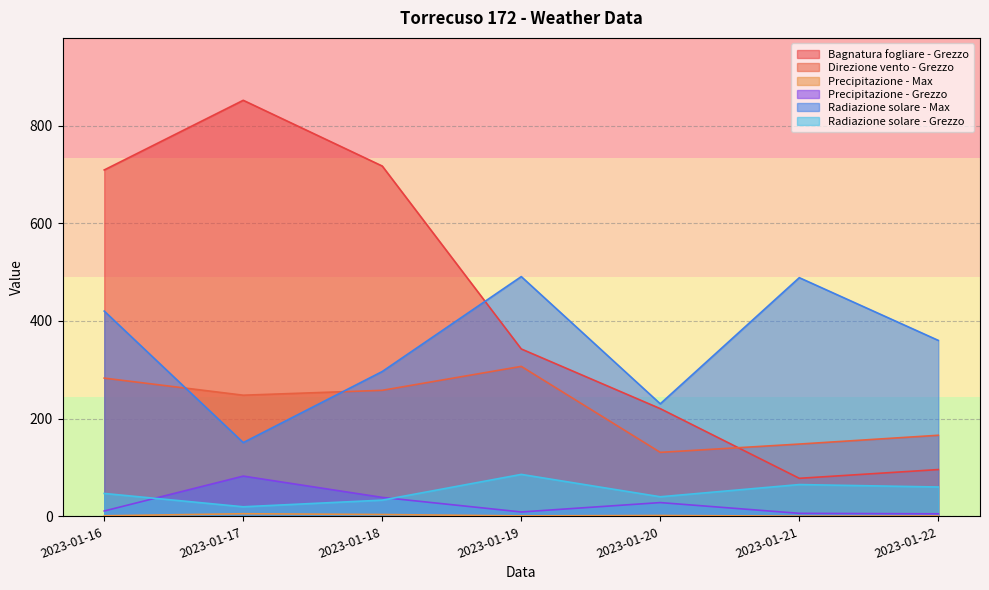

What is the value of the Direzione vento - Grezzo point at the 4th from the left?

307.0